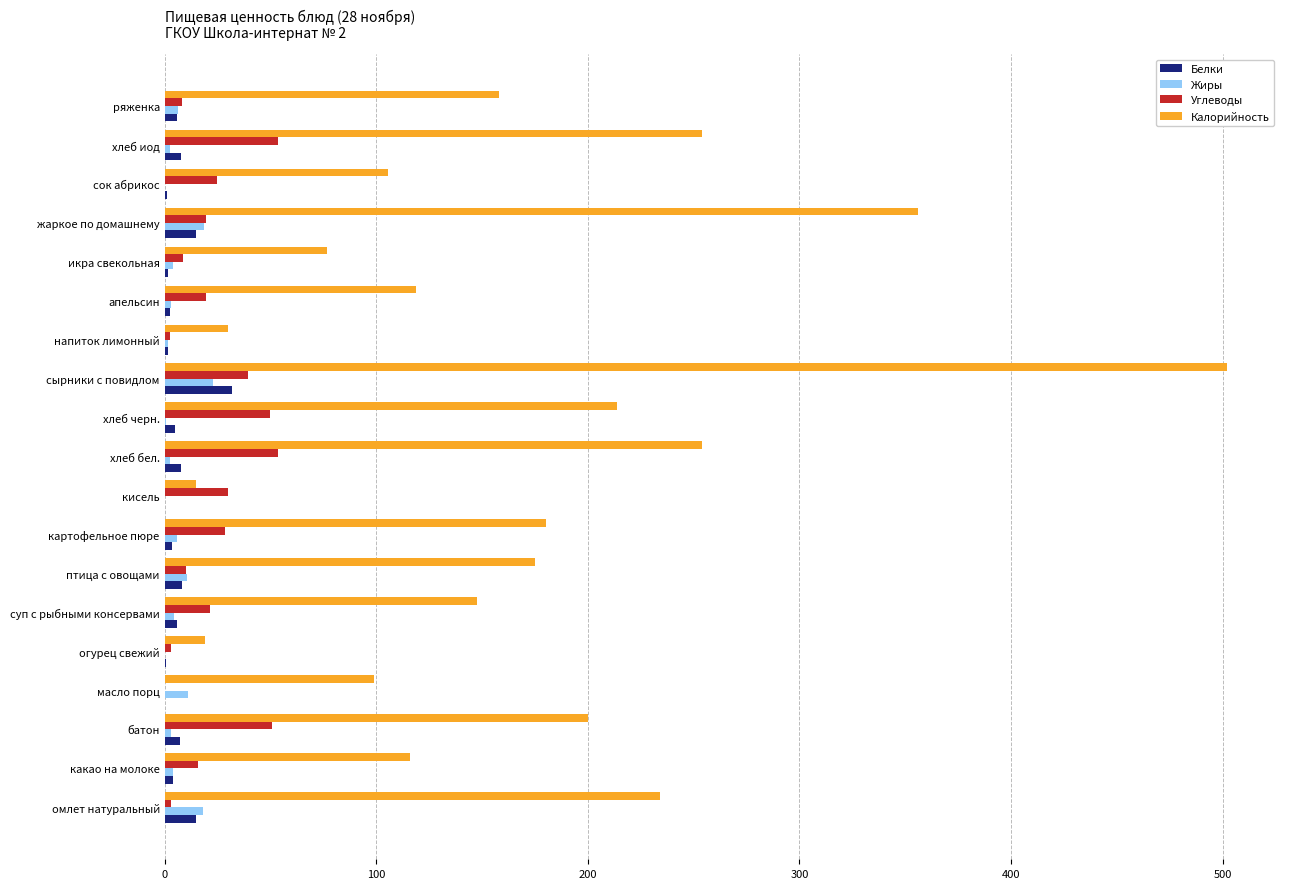

What value does the Жиры series have at сырники с повидлом?

23.0